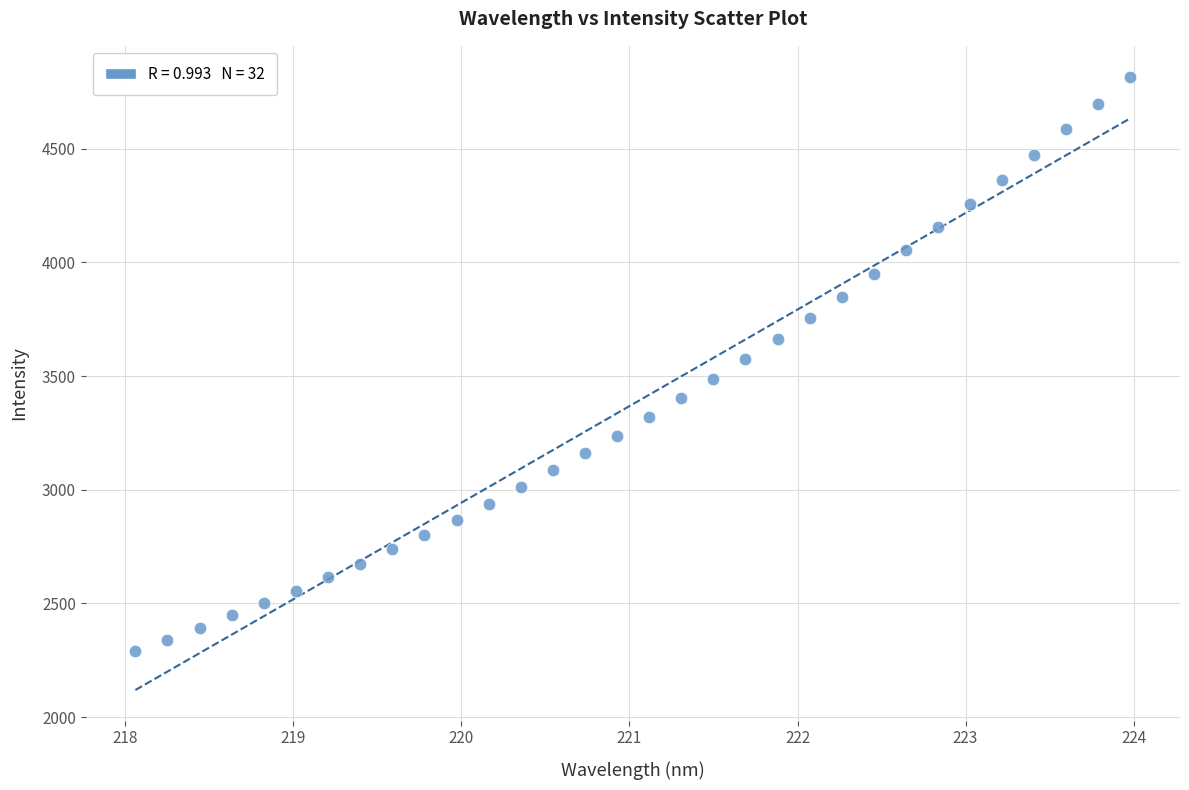

What is the range of Y values (max minus min)?

2527.5